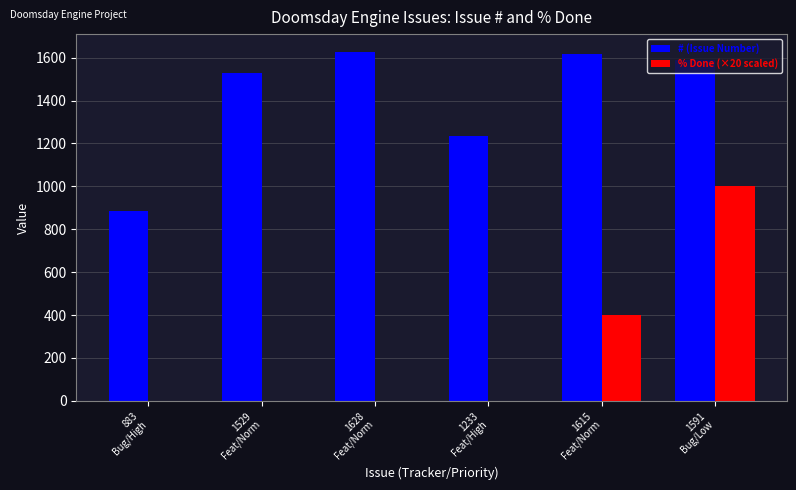

What is the sum of all % Done (×20 scaled) values?

1400